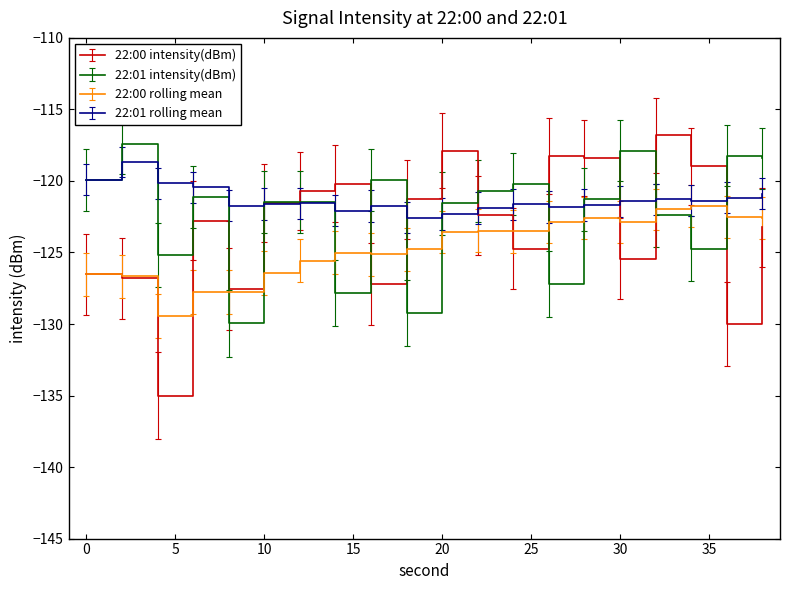

Which series has the largest range (max minus min)?

22:00 intensity(dBm)